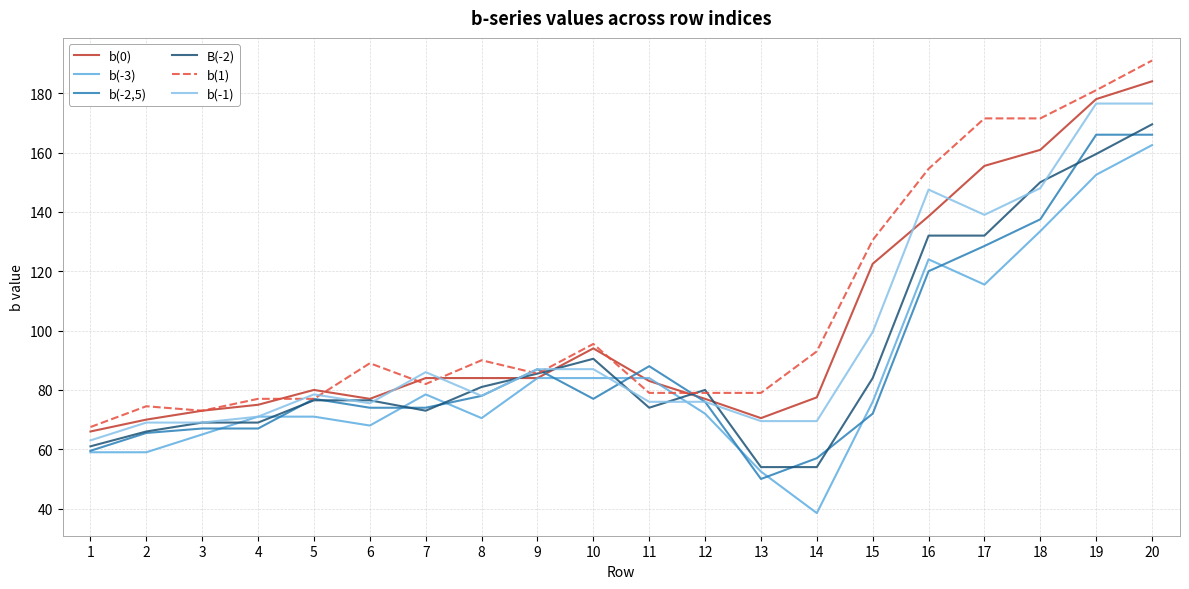

What is the spread (max minus min) of values at 10?

18.5